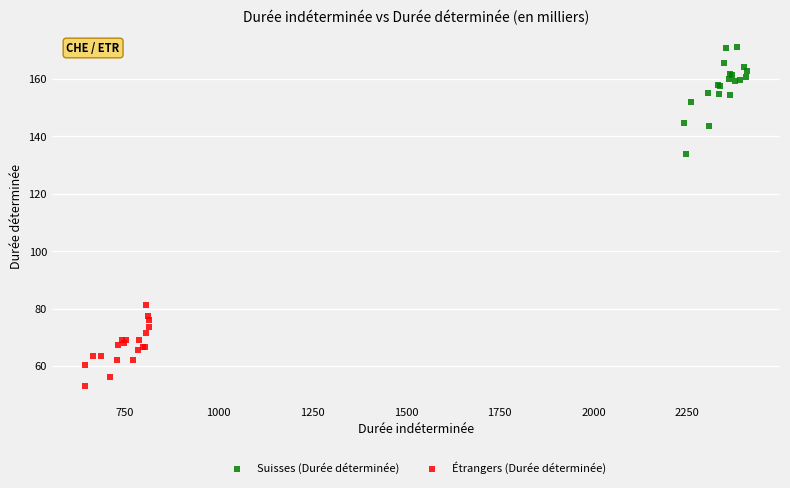

Which series contains the lowest Y value?

Étrangers (Durée déterminée)